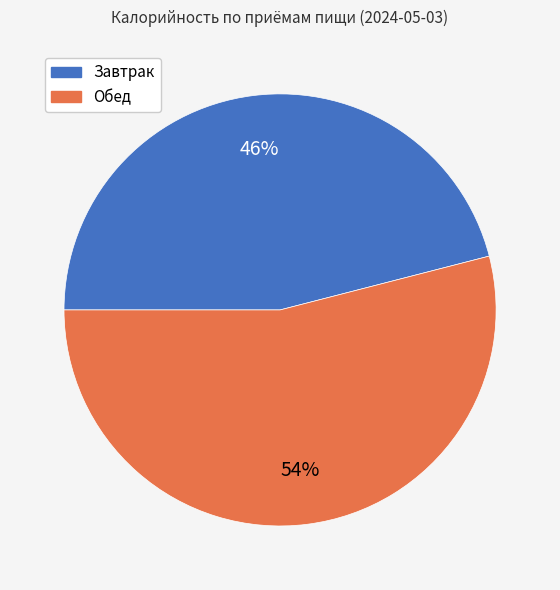

Does Обед account for over 50% of the chart?

Yes